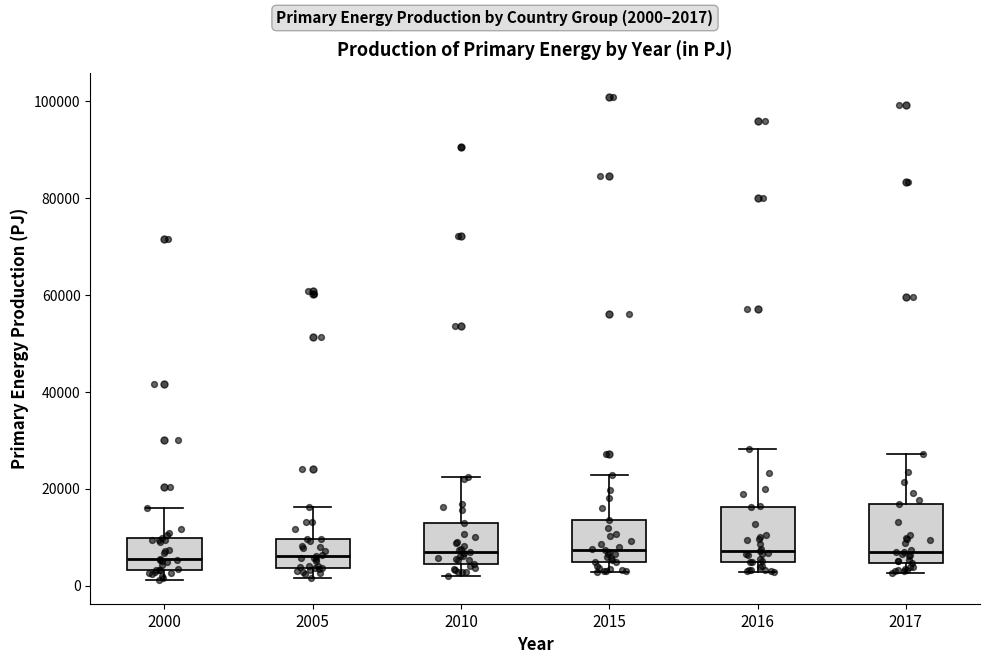

Reading left to right, transcribe this box plot: for each box, give where its median line is, the range the box spans, and where its two whiskers end, as read against the y-axis. The values are not printed on the chart, so give them approximately, as read against the axis.

2000: median 6000, box 4000 to 10000, whiskers 2000 to 16000
2005: median 6000, box 4000 to 10000, whiskers 2000 to 16000
2010: median 6000, box 4000 to 14000, whiskers 2000 to 22000
2015: median 8000, box 4000 to 14000, whiskers 2000 to 22000
2016: median 8000, box 4000 to 16000, whiskers 2000 to 28000
2017: median 6000, box 4000 to 16000, whiskers 2000 to 28000